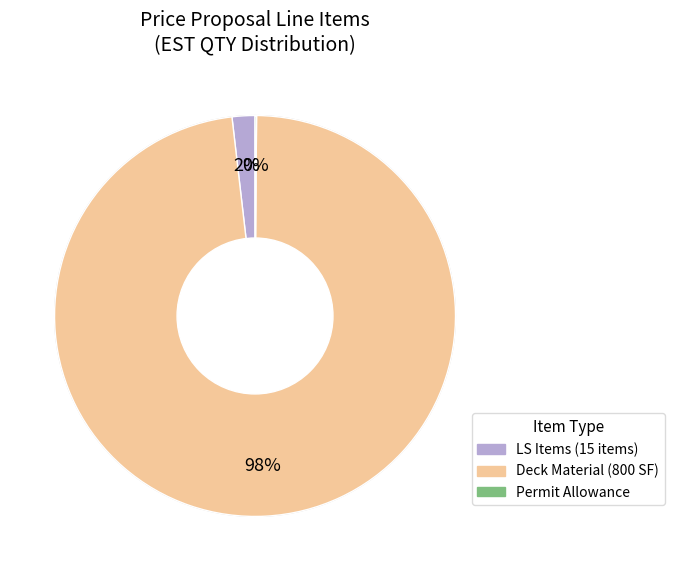

Is there any slice that represents more than half of the pie?

Yes